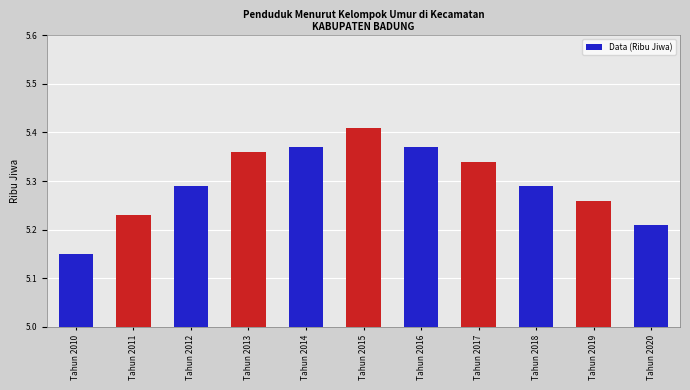

Is it true that the value at Tahun 2020 is 8.2?

False